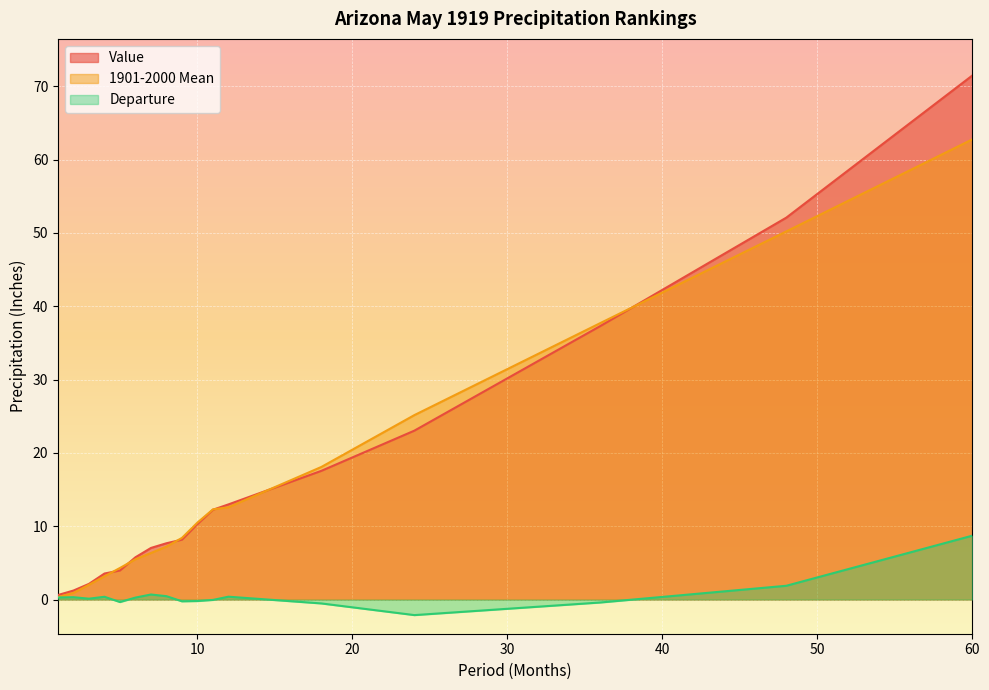

At which category is the sum across all series the highest?

60